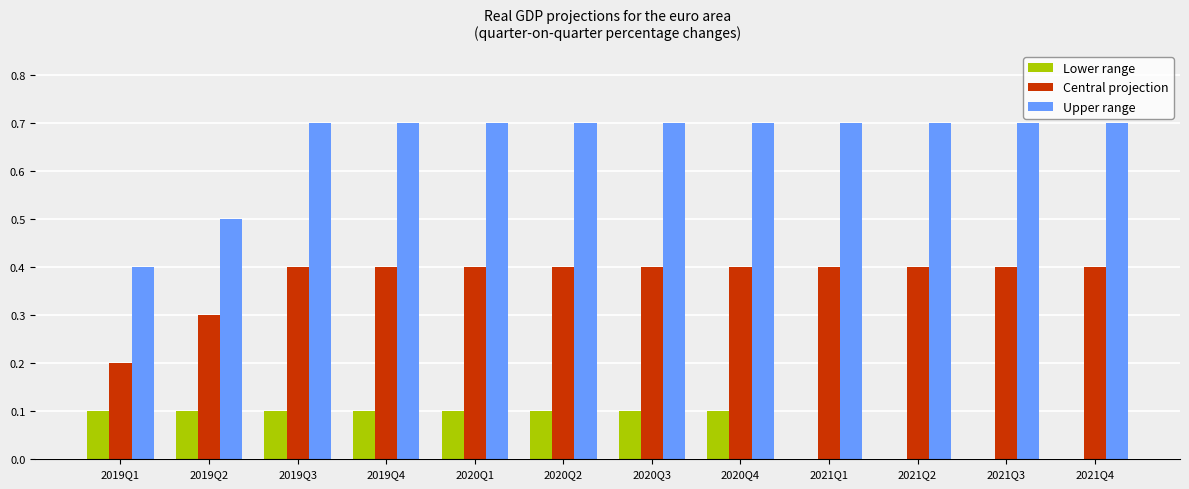

Which series has the largest total across all categories?

Upper range